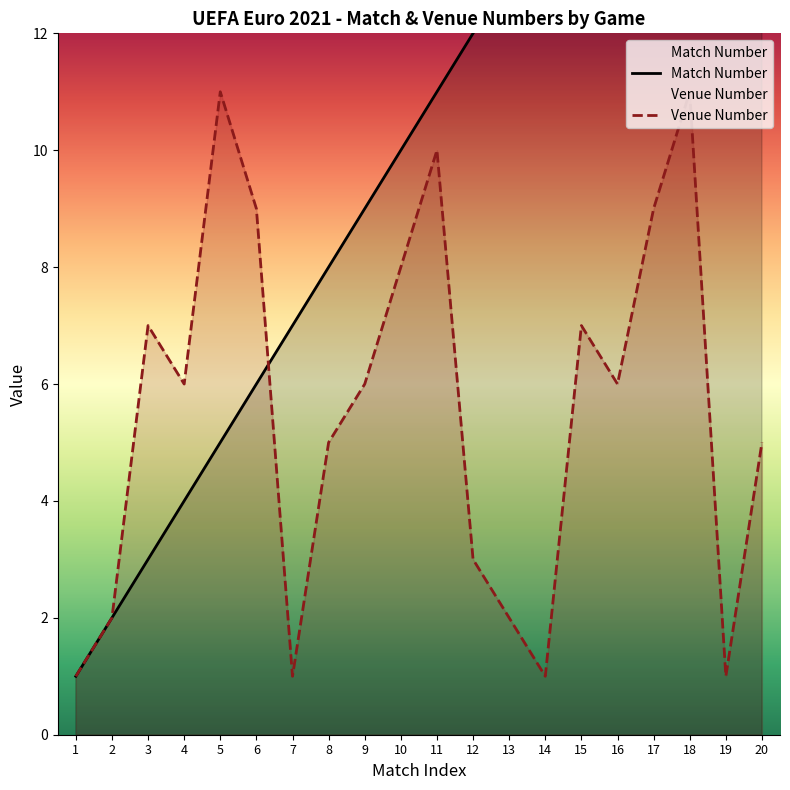

Reading right to left, list all the values displayed in this chart.

Match Number: 20	19	18	17	16	15	14	13	12	11	10	9	8	7	6	5	4	3	2	1
Venue Number: 5	1	11	9	6	7	1	2	3	10	8	6	5	1	9	11	6	7	2	1